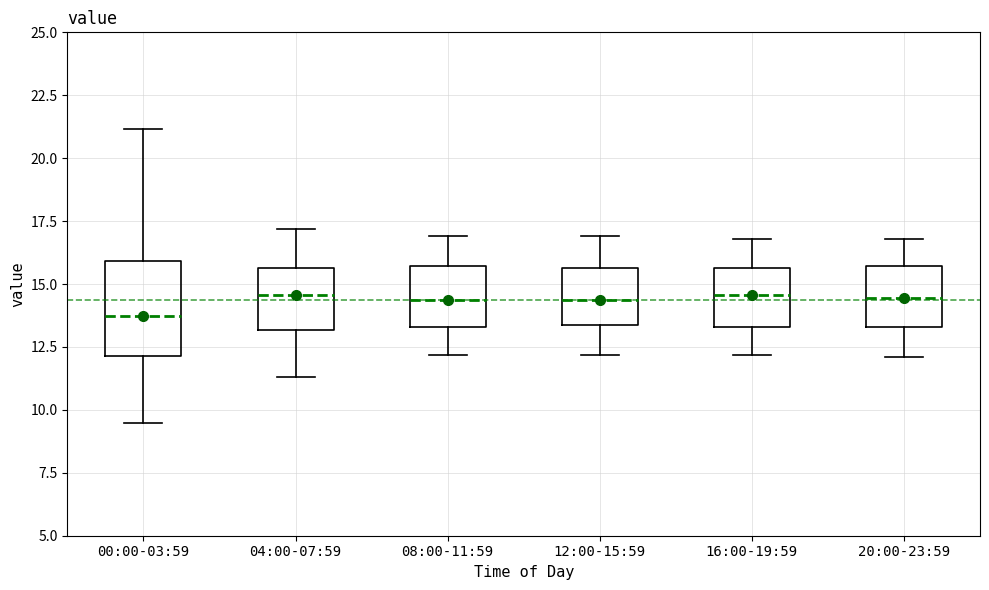

Which box is the tallest, from its lower edge to its upper edge?

00:00-03:59